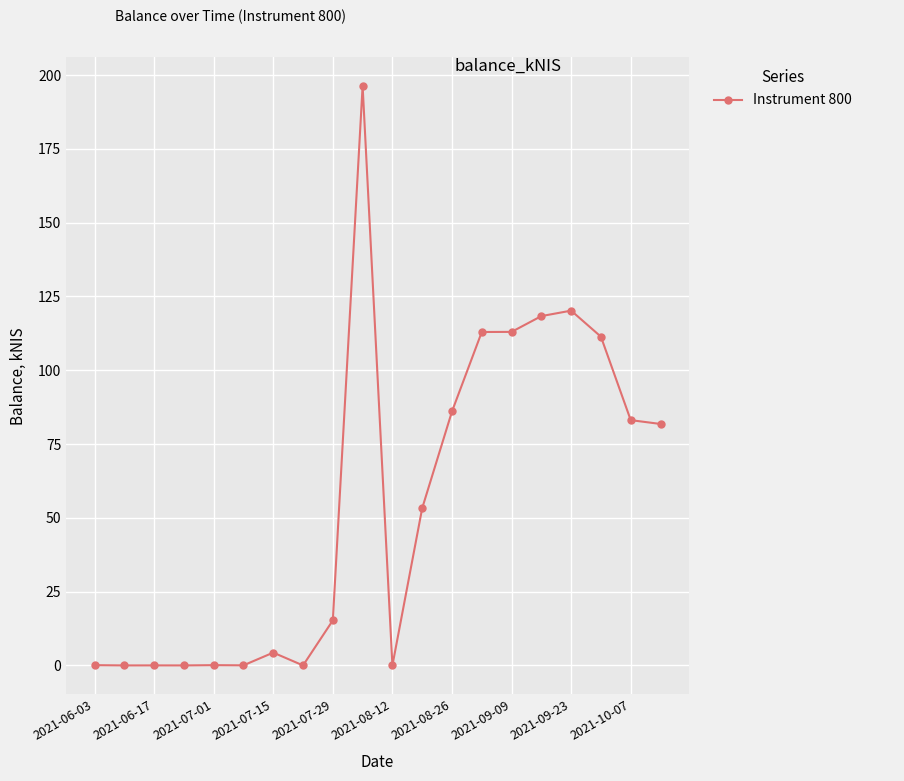

True or false: the data has more than 0 interior local peaks.

True